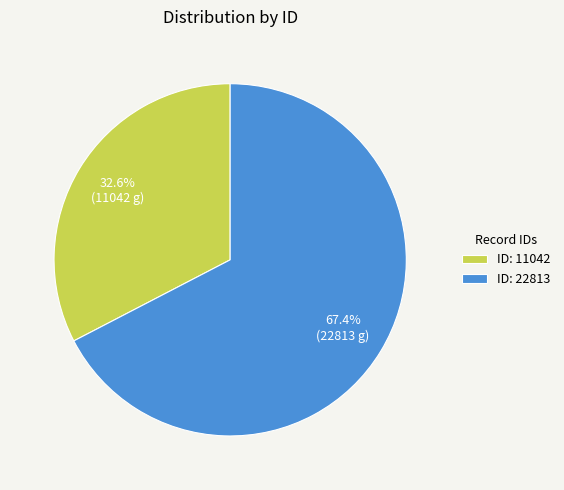

Which category has the biggest portion of the pie?

ID: 22813